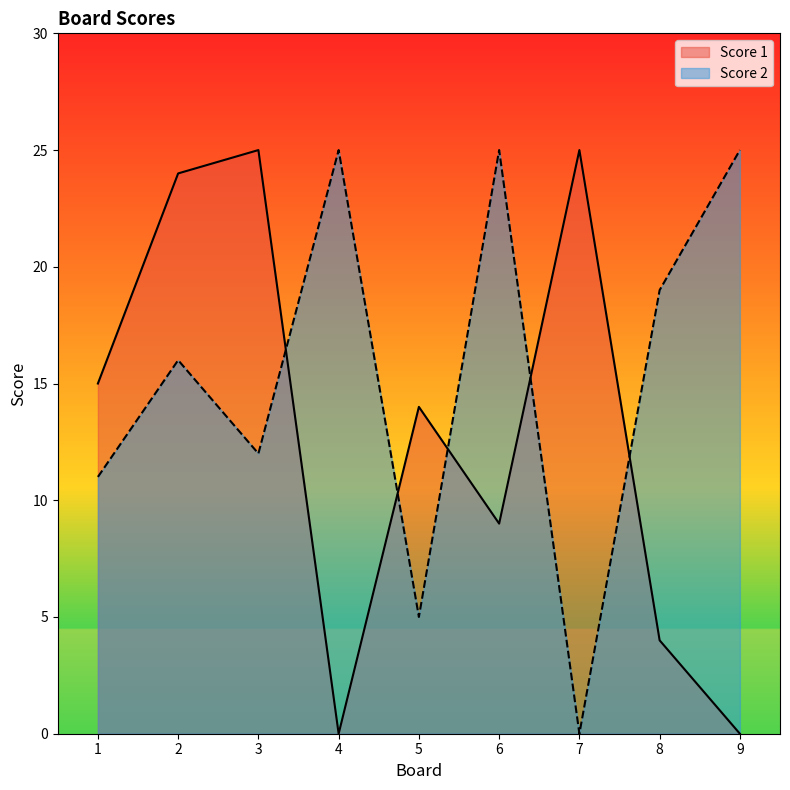

At which category is the sum across all series the highest?

2